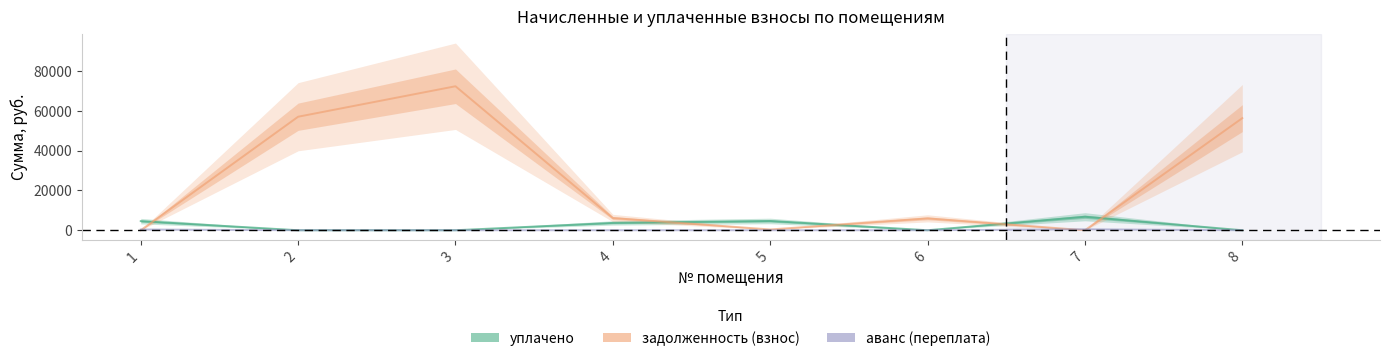

Reading left to right, what are all the values shown in this chart?

уплачено: 4576.0	0.0	0.0	3684.0	4651.4	0.0	6778.1	0.0
задолженность (взнос): 0.0	56998.8	72299.4	6124.4	390.9	5964.2	0.0	56286.7
аванс (переплата): 382.5	0.0	0.0	0.0	0.0	0.0	490.3	0.0